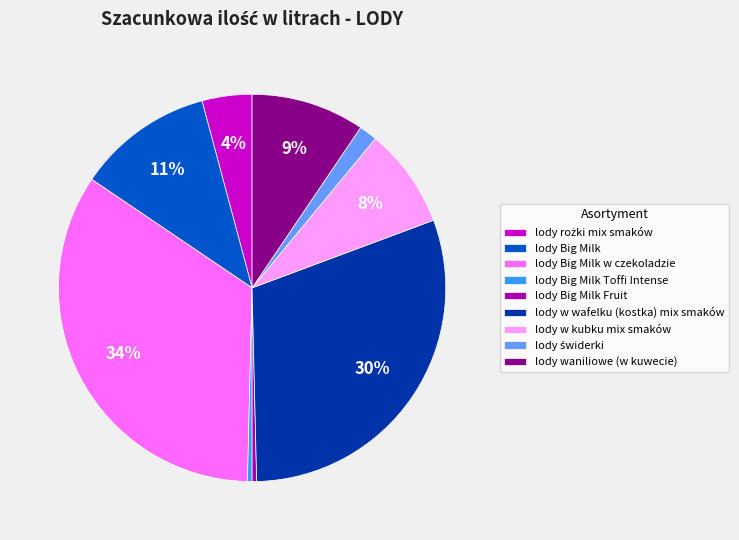

Which slice is the largest?

lody Big Milk w czekoladzie